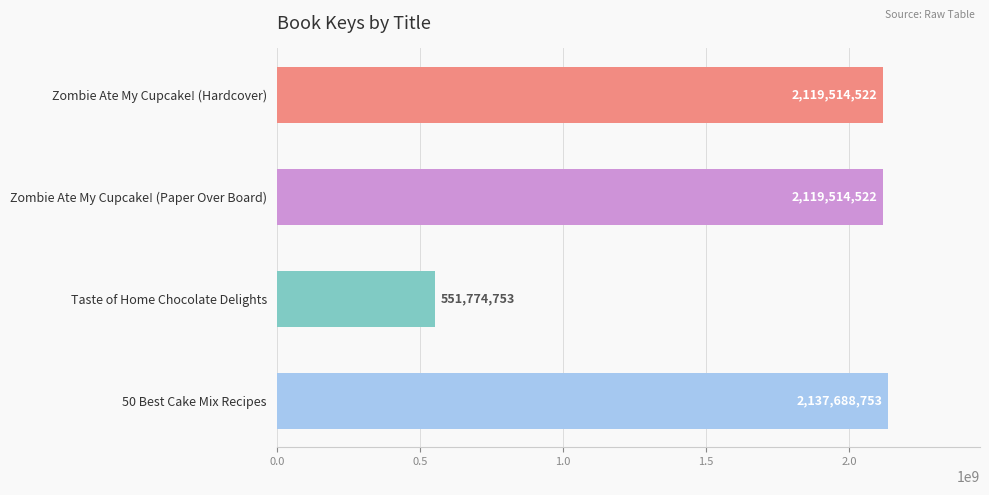

Reading bottom to top, extract all data points from this chart.

2137688753	551774753	2119514522	2119514522